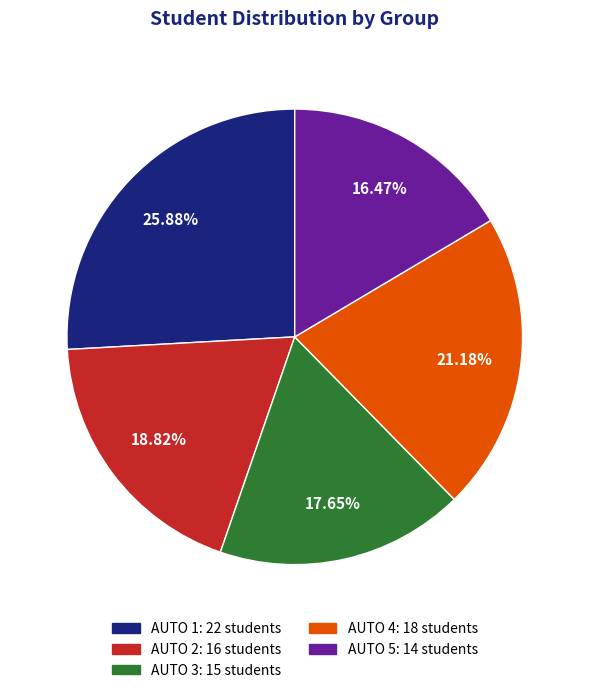

Rank the categories by value from highest to lowest.

AUTO 1, AUTO 4, AUTO 2, AUTO 3, AUTO 5